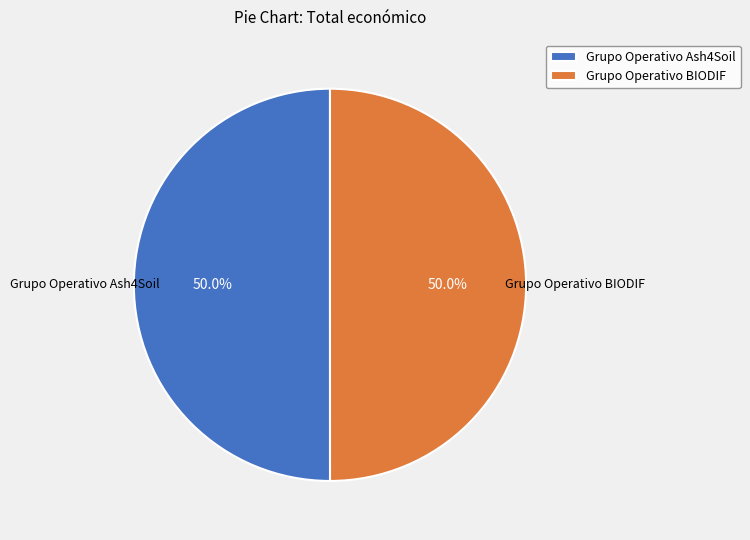

What is the ratio of the value at Grupo Operativo Ash4Soil to the value at Grupo Operativo BIODIF?

1.0